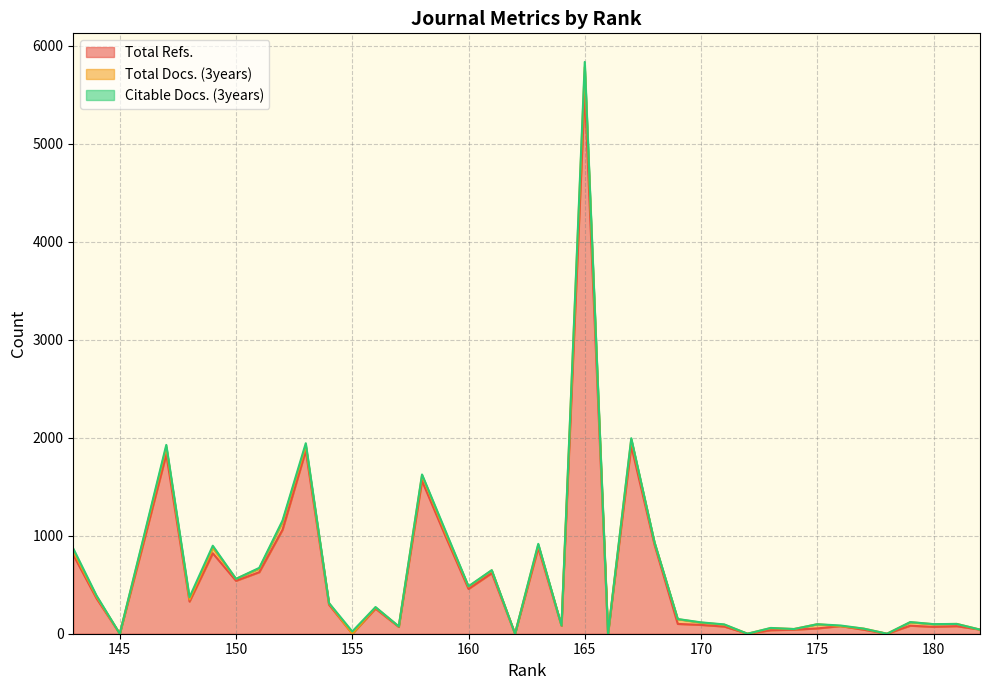

The value of Total Refs. at 154 is 296. True or false?

True